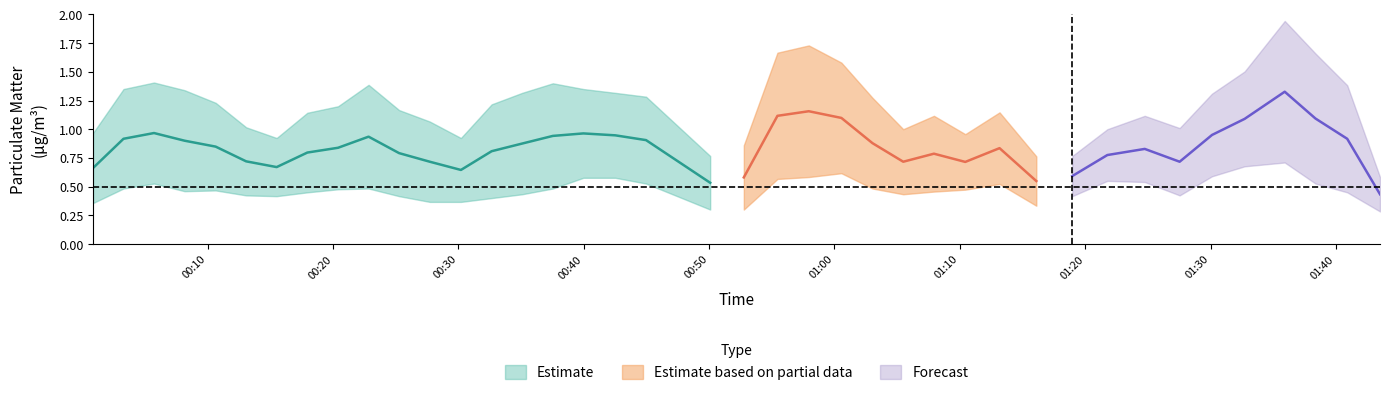

True or false: P1 and P2 intersect in this chart.

False